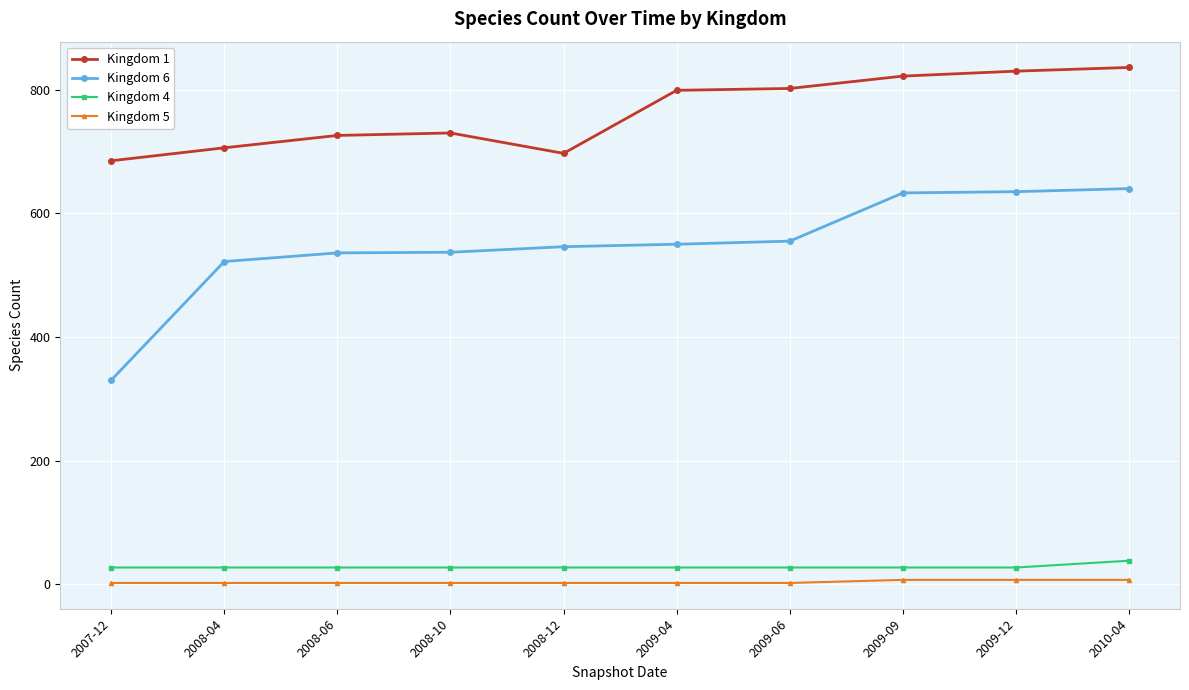

True or false: Kingdom 1 and Kingdom 4 intersect in this chart.

False